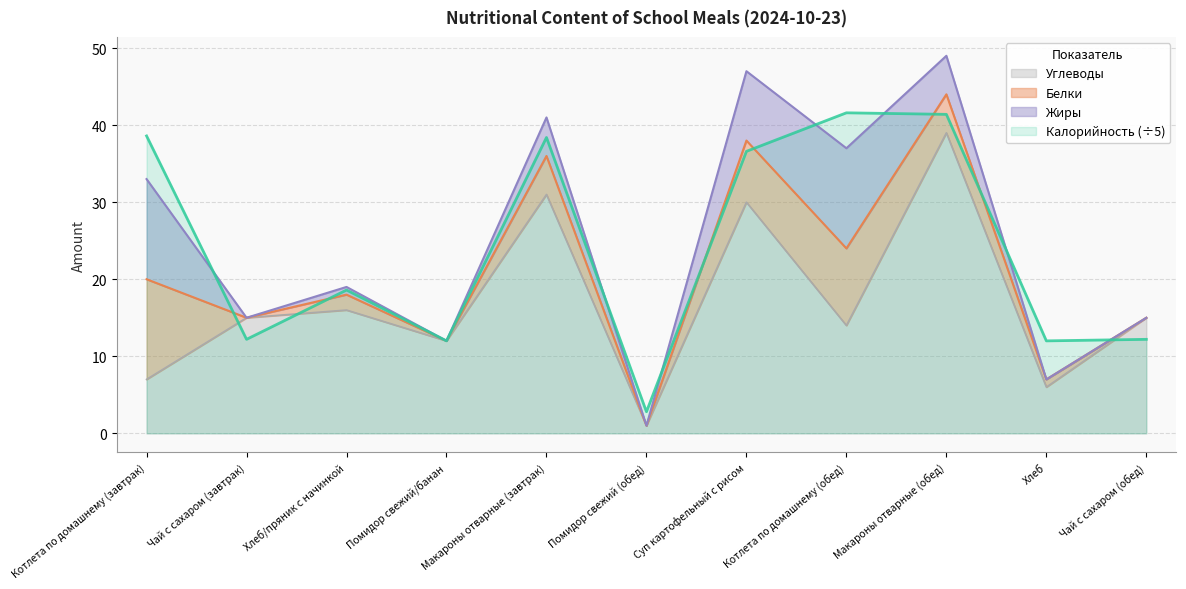

Where does the Калорийность (÷5) series first go above 18?

Котлета по домашнему (завтрак)